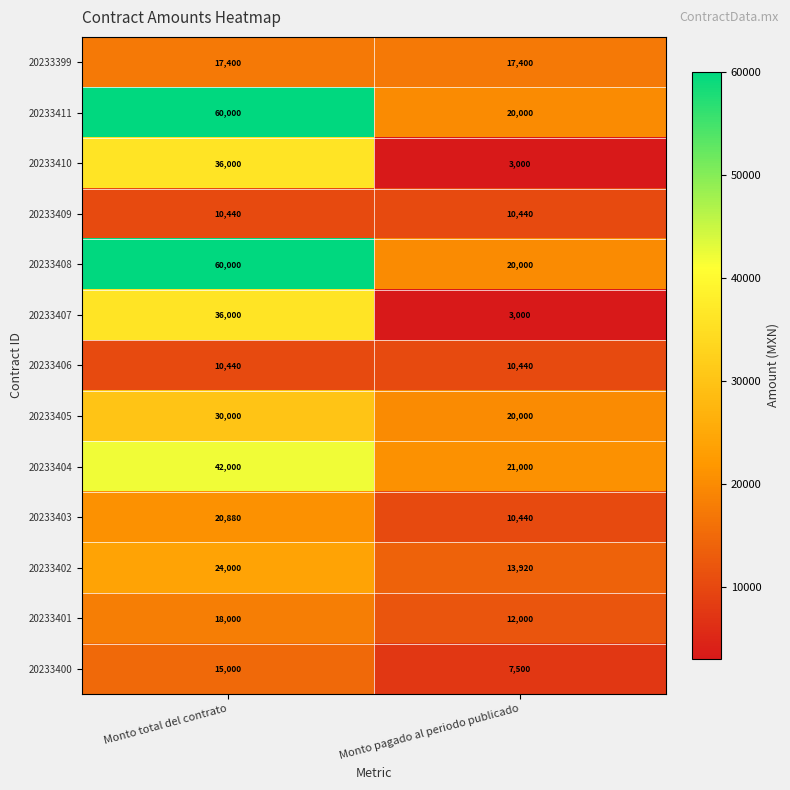

Reading right to left, transcribe all the data shown in this chart.

20233399: Monto pagado al periodo publicado=17400	Monto total del contrato=17400
20233411: Monto pagado al periodo publicado=20000	Monto total del contrato=60000
20233410: Monto pagado al periodo publicado=3000	Monto total del contrato=36000
20233409: Monto pagado al periodo publicado=10440	Monto total del contrato=10440
20233408: Monto pagado al periodo publicado=20000	Monto total del contrato=60000
20233407: Monto pagado al periodo publicado=3000	Monto total del contrato=36000
20233406: Monto pagado al periodo publicado=10440	Monto total del contrato=10440
20233405: Monto pagado al periodo publicado=20000	Monto total del contrato=30000
20233404: Monto pagado al periodo publicado=21000	Monto total del contrato=42000
20233403: Monto pagado al periodo publicado=10440	Monto total del contrato=20880
20233402: Monto pagado al periodo publicado=13920	Monto total del contrato=24000
20233401: Monto pagado al periodo publicado=12000	Monto total del contrato=18000
20233400: Monto pagado al periodo publicado=7500	Monto total del contrato=15000